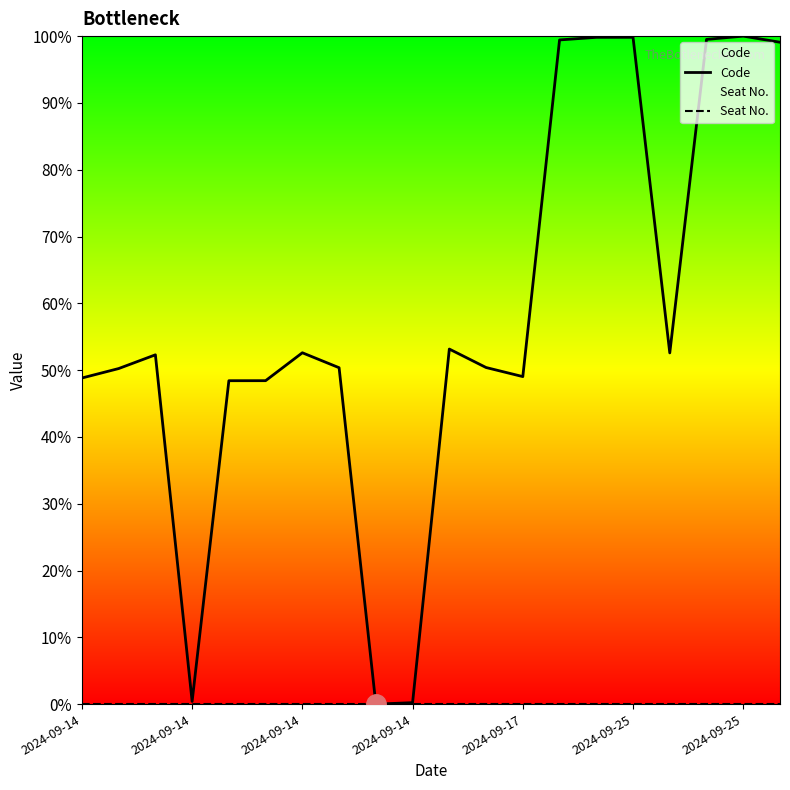

Which has a higher value, 2024-09-17 or 18?

18